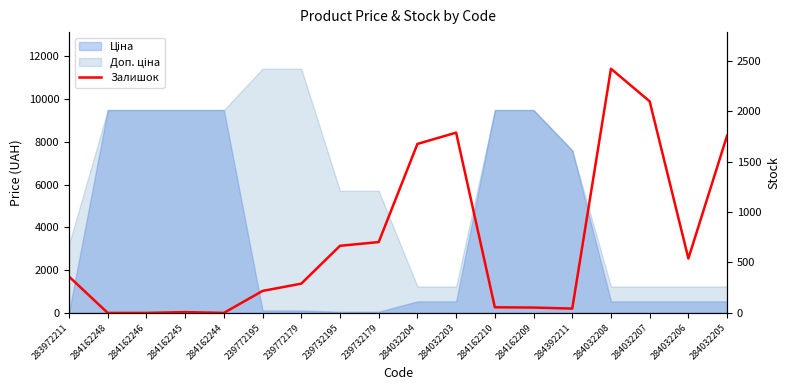

What is the label of the 15th point from the left?

284032208